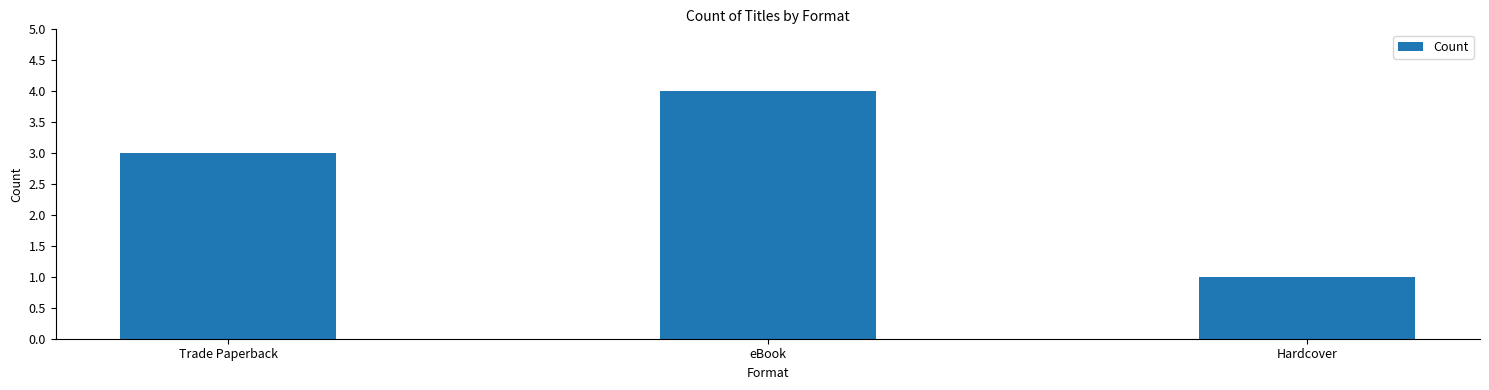

Does the chart contain stacked bars?

No